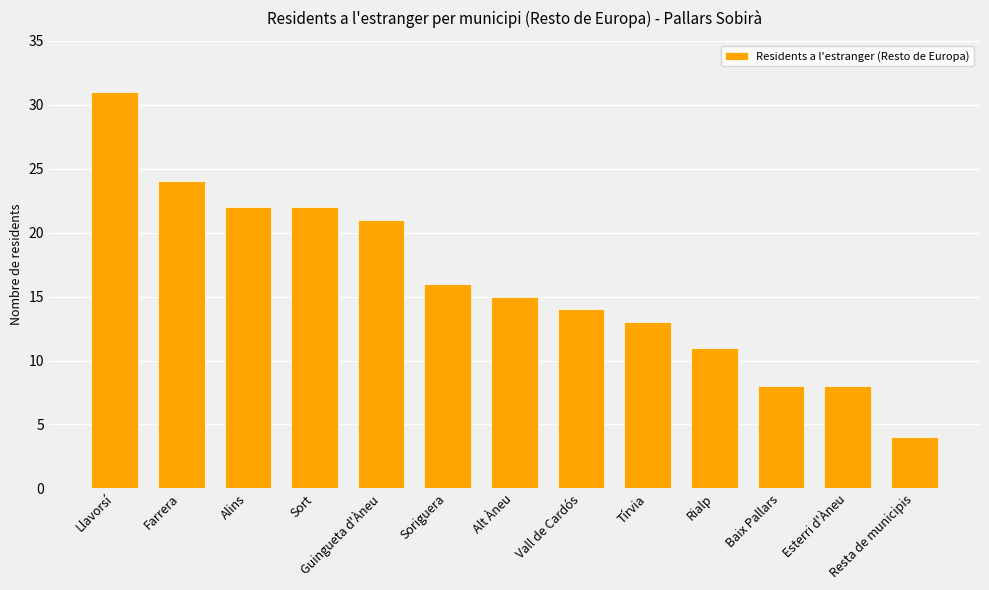

What is the maximum value shown in the chart?

31